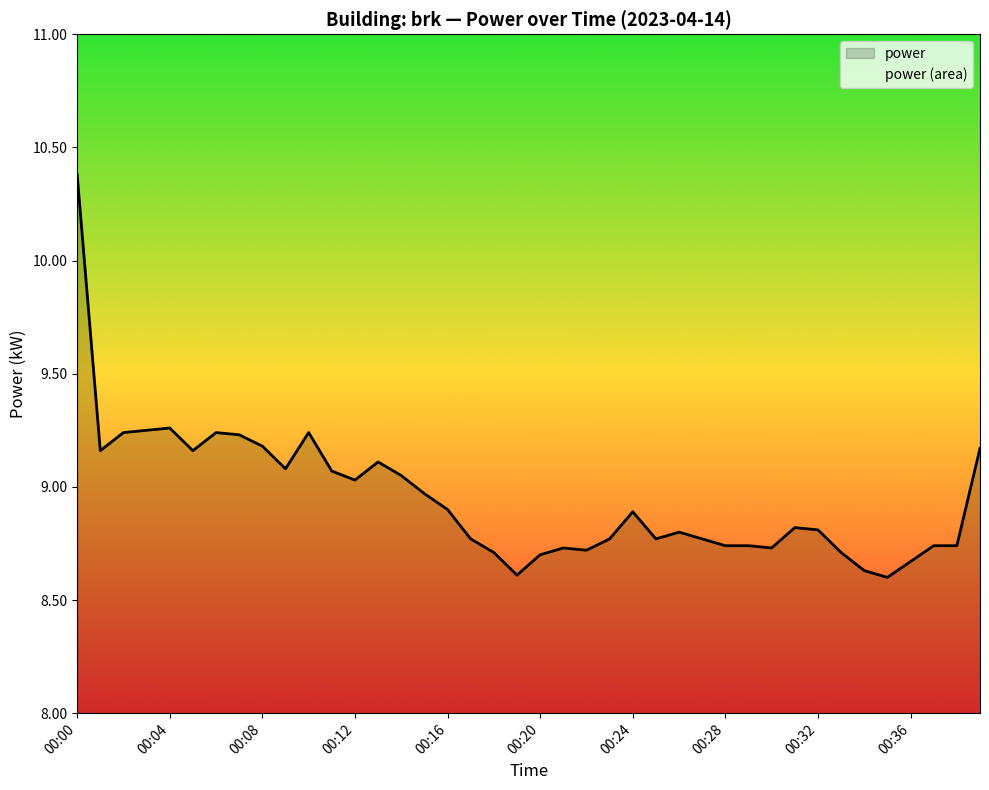

Where is the data nearest to the value 9?

00:12